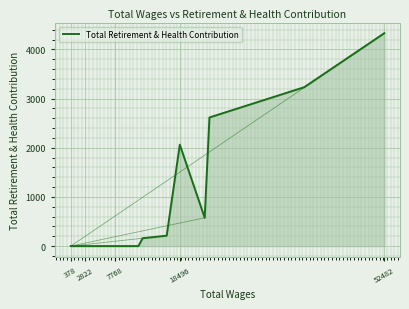

What is the maximum value shown in the chart?

4330